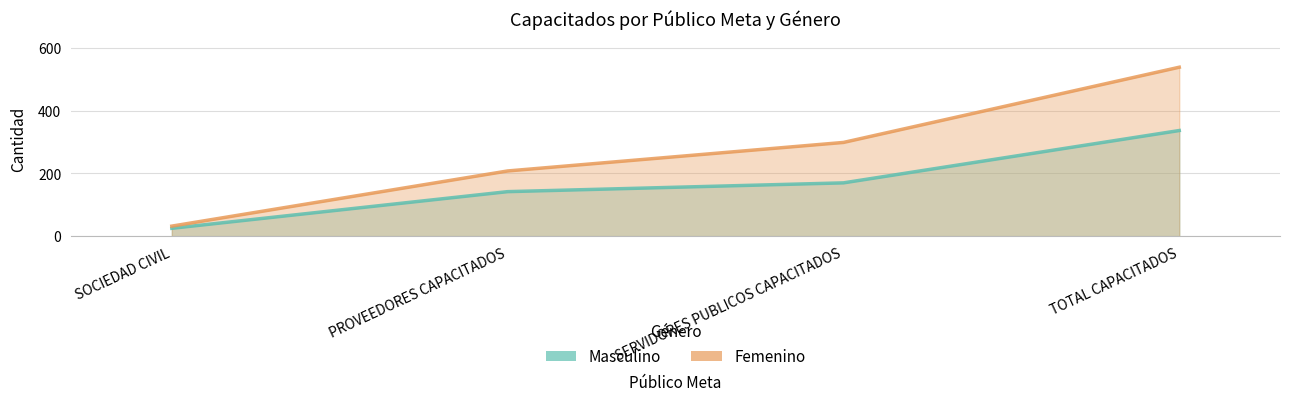

At which label is Femenino closest to 285?

SERVIDORES PUBLICOS CAPACITADOS